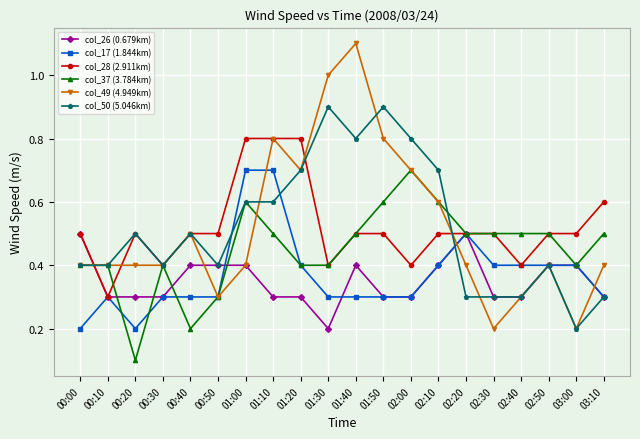

Which label corresponds to the largest value in the chart?

01:40